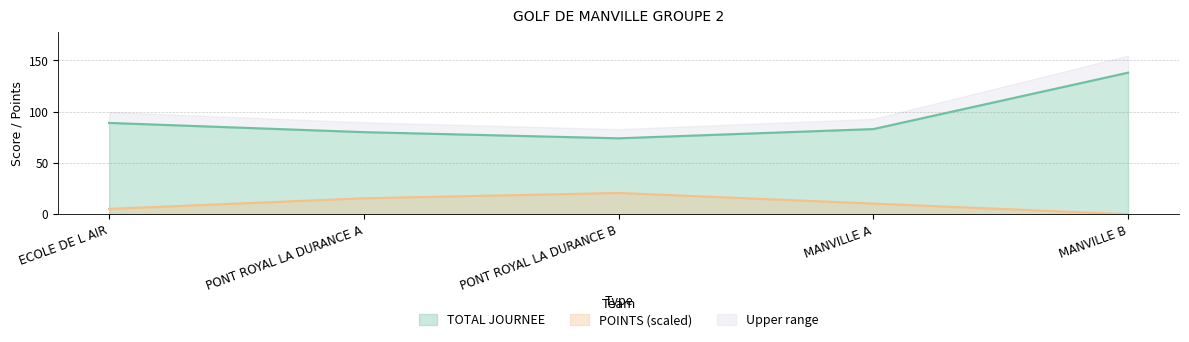

True or false: TOTAL JOURNEE has a value of 74.0 at PONT ROYAL LA DURANCE B.

True